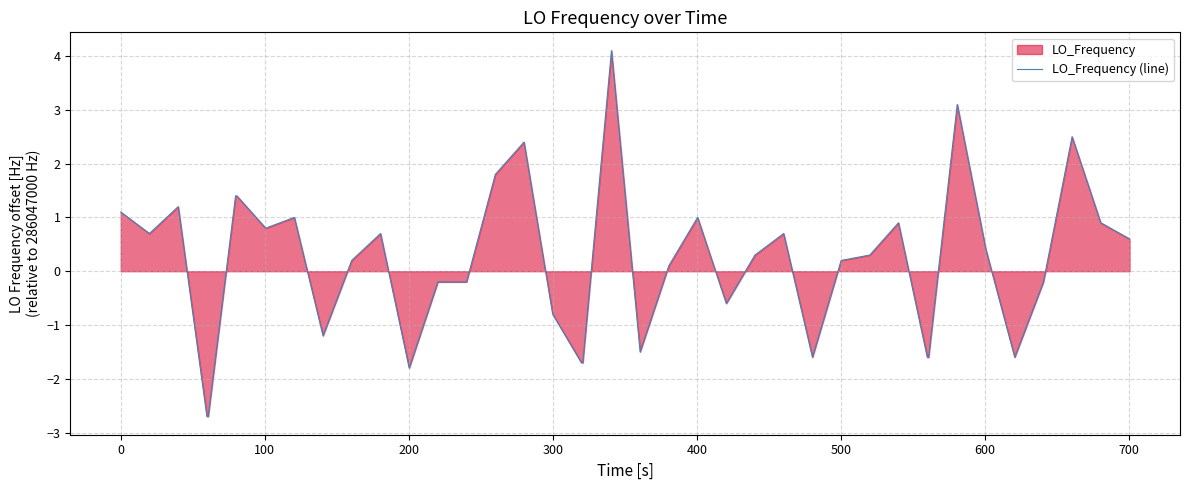

How many lines are shown in the chart?

1